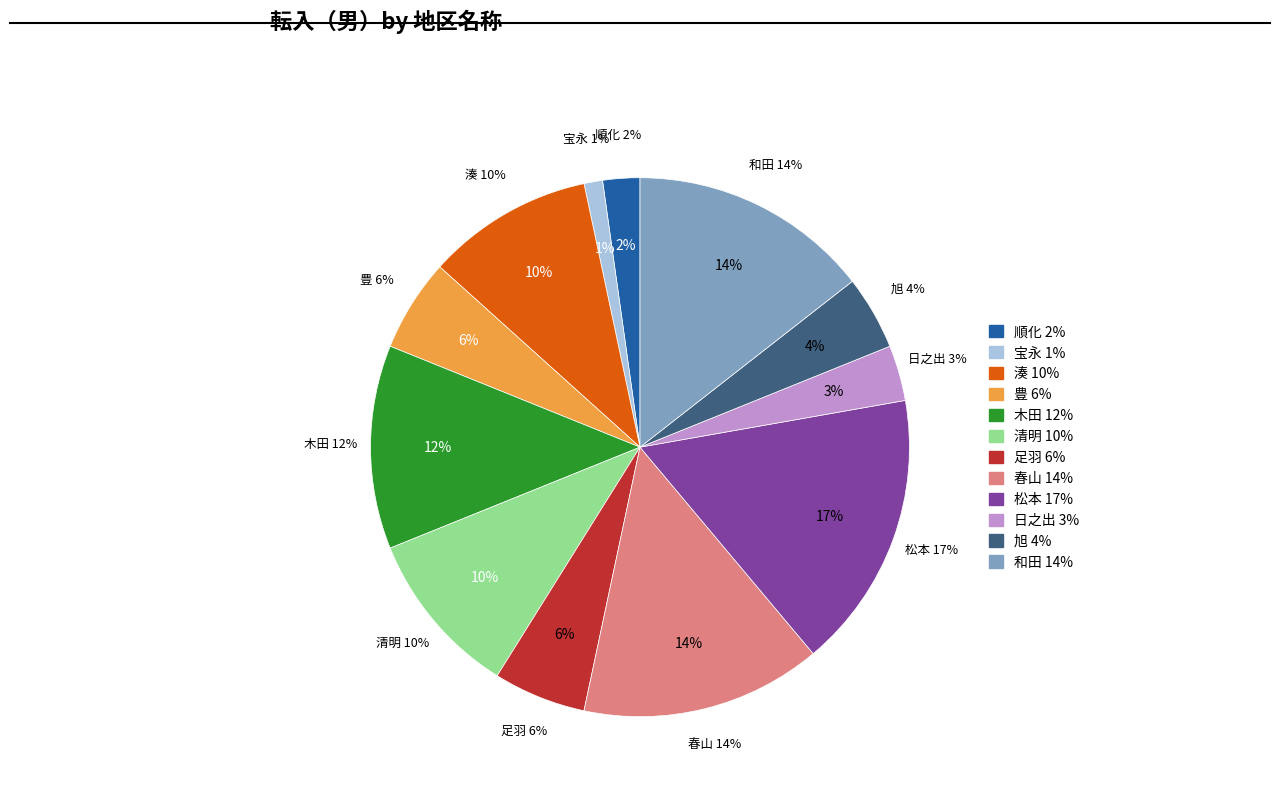

What percentage is the 足羽 slice, to the nearest percent?

6%